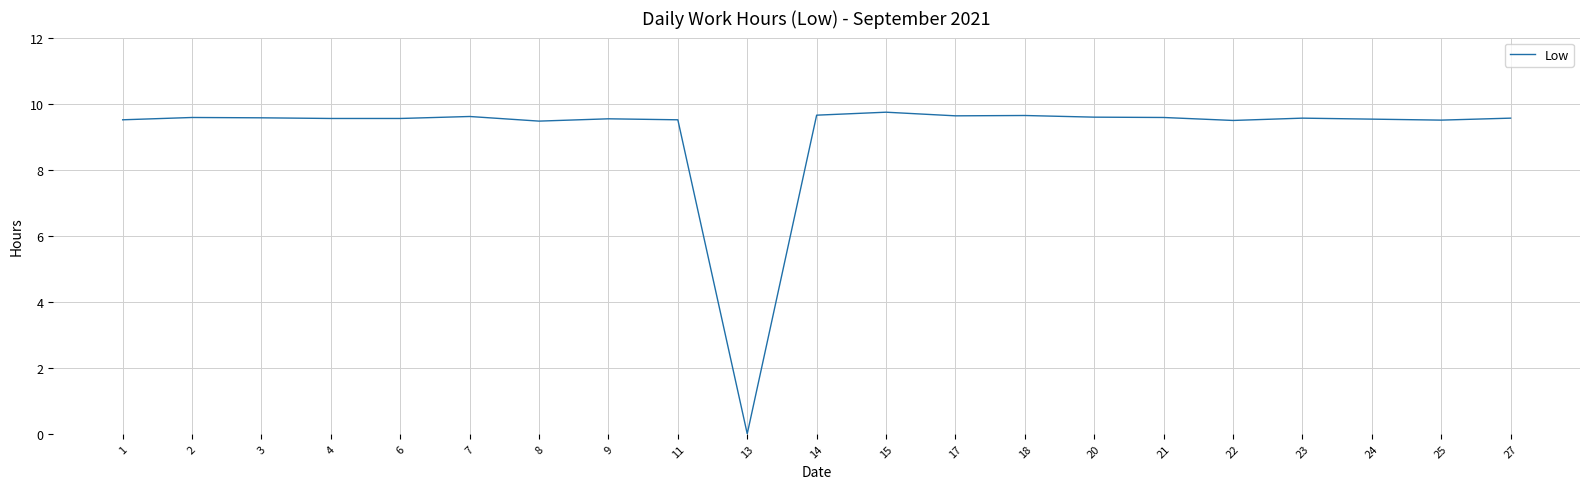

Where is the data nearest to the value 4?

13